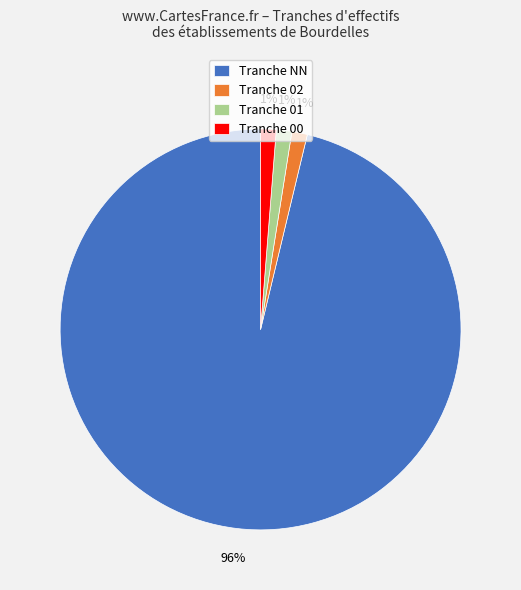

Count the number of slices in the pie.

4